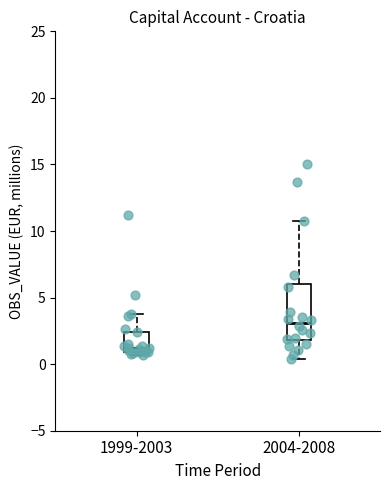

Which box is the tallest, from its lower edge to its upper edge?

2004-2008